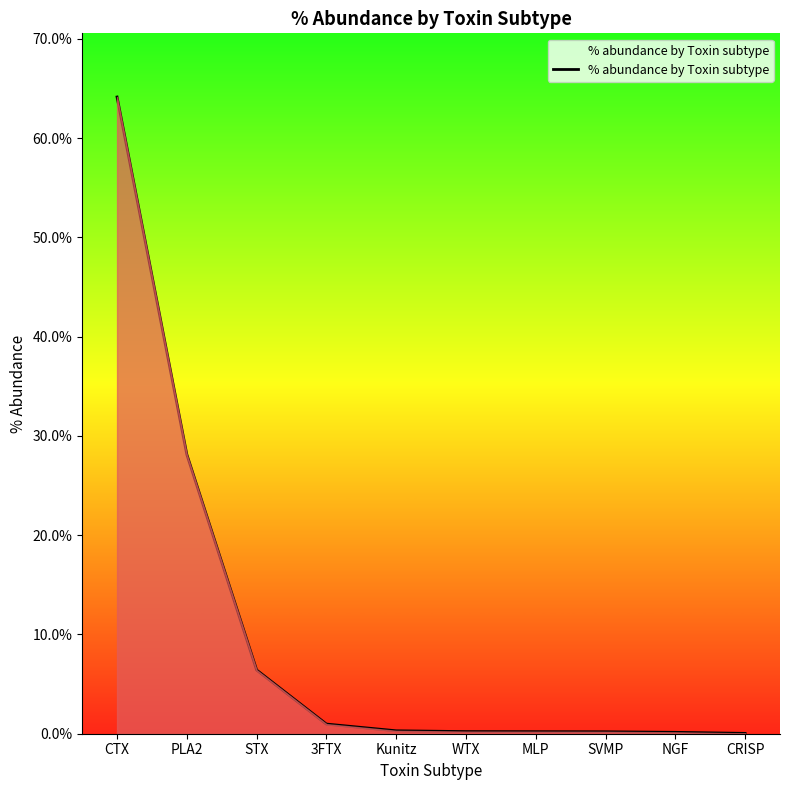

Which has a higher value, CTX or WTX?

CTX